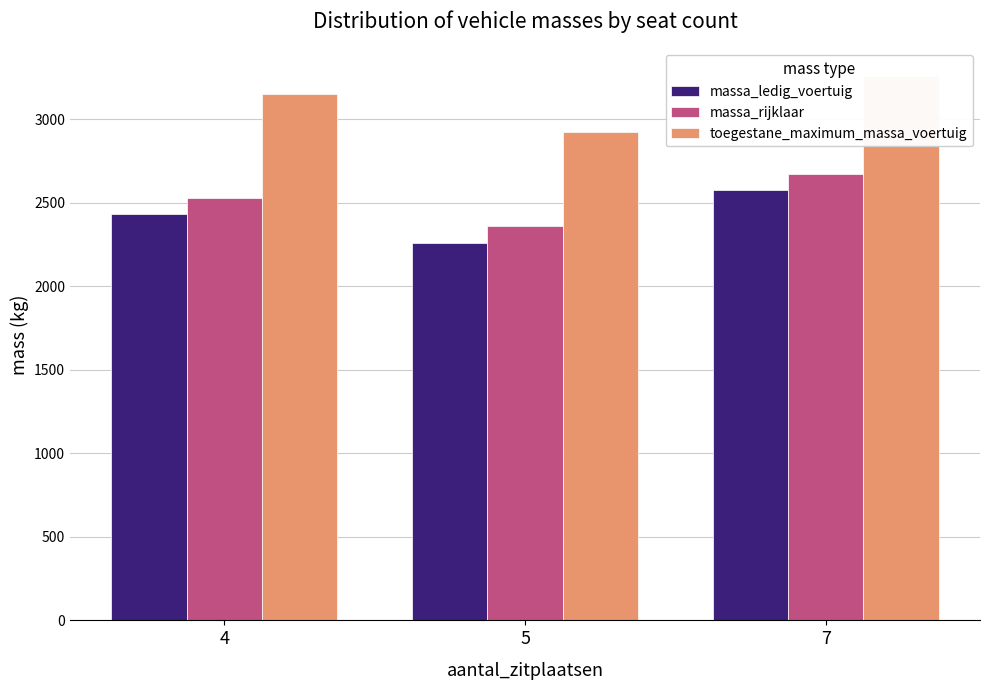

Are the bars grouped side by side (vs. stacked)?

Yes